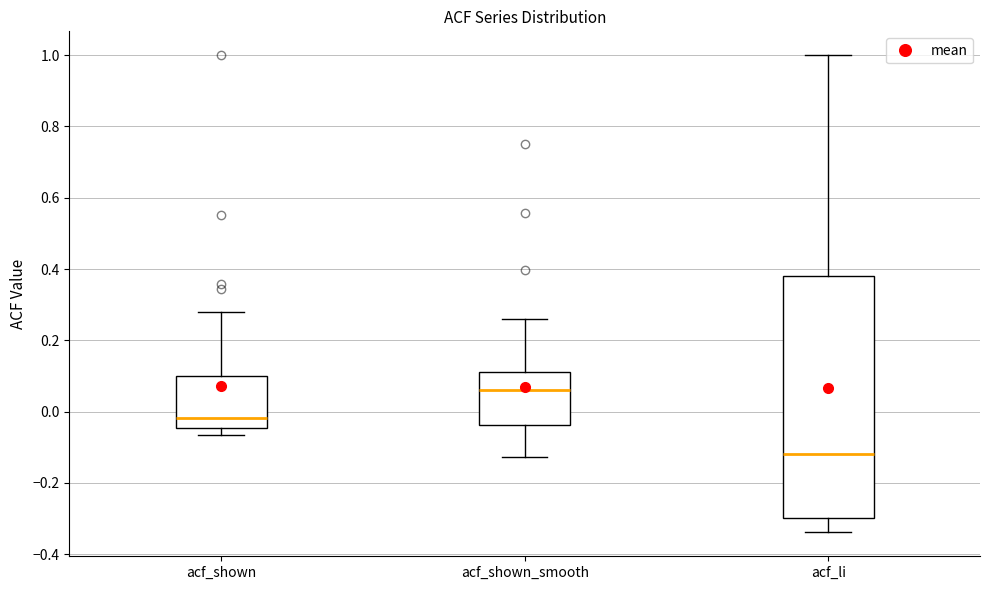

Reading left to right, read every box against the y-axis: the position of its median line, the range the box covers, and the ends of its whiskers. The values are not printed on the chart, so give them approximately, as read against the axis.

acf_shown: median -0.02, box -0.04 to 0.10, whiskers -0.06 to 0.28
acf_shown_smooth: median 0.06, box -0.04 to 0.12, whiskers -0.12 to 0.26
acf_li: median -0.12, box -0.30 to 0.38, whiskers -0.34 to 1.00